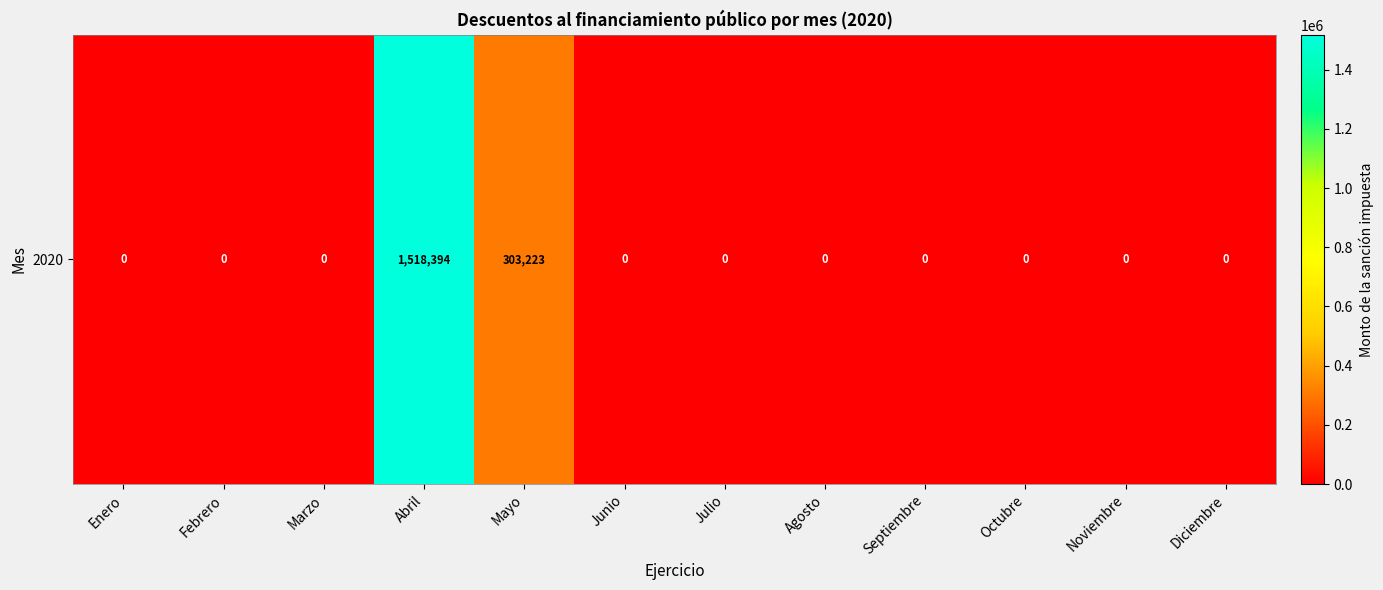

The chart shows a value of 614141.0 at Agosto. True or false?

False